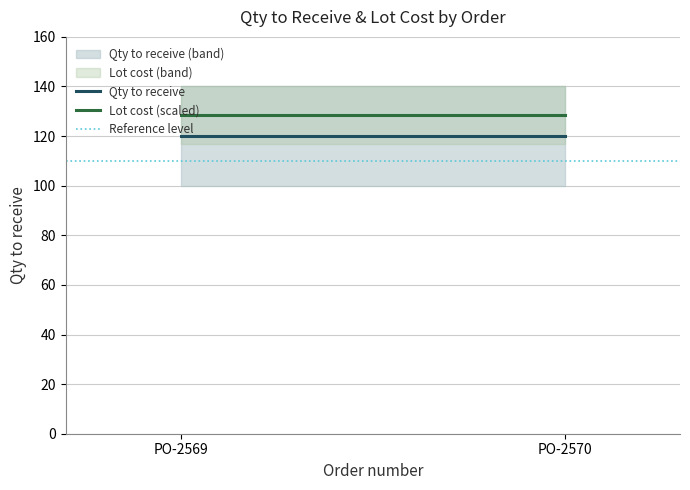

What is the average value of the Qty to receive series?

120.0